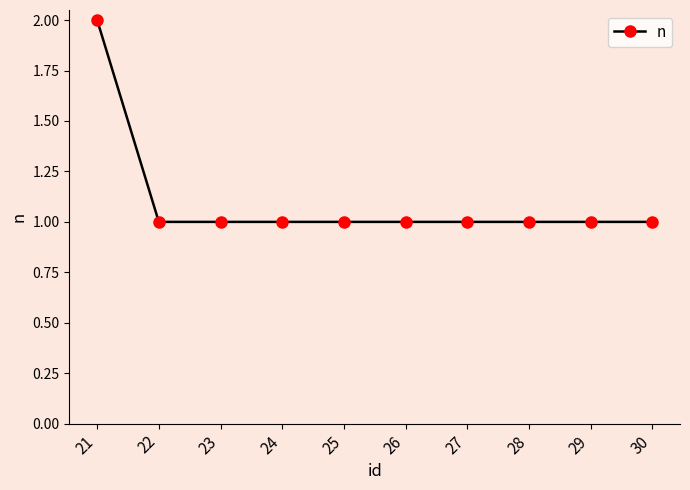

What is the value of the 3rd point from the left?

1